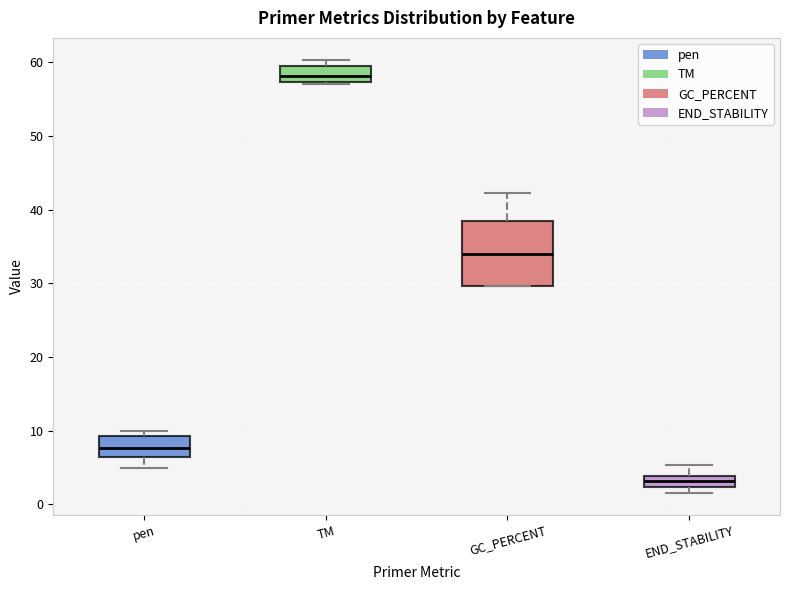

Comparing the boxes themselves (not the whiskers), which one is the tallest?

GC_PERCENT